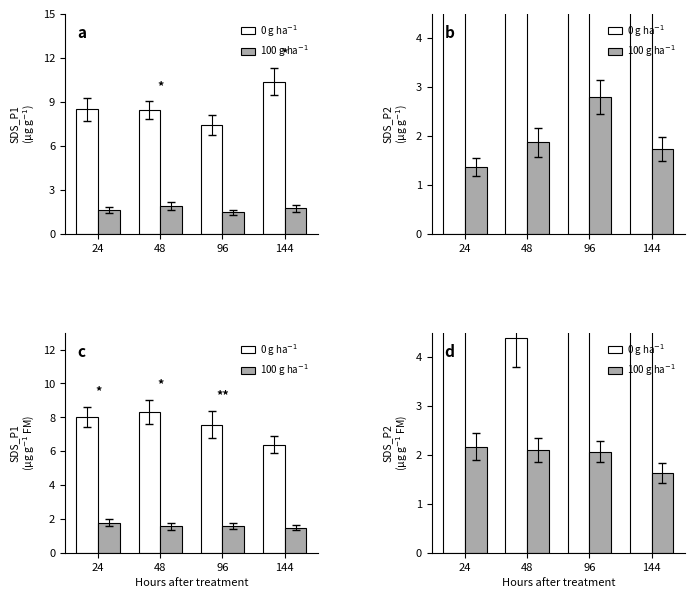

The 0 g ha$^{-1}$ series shows 8.3 at 144. True or false?

False